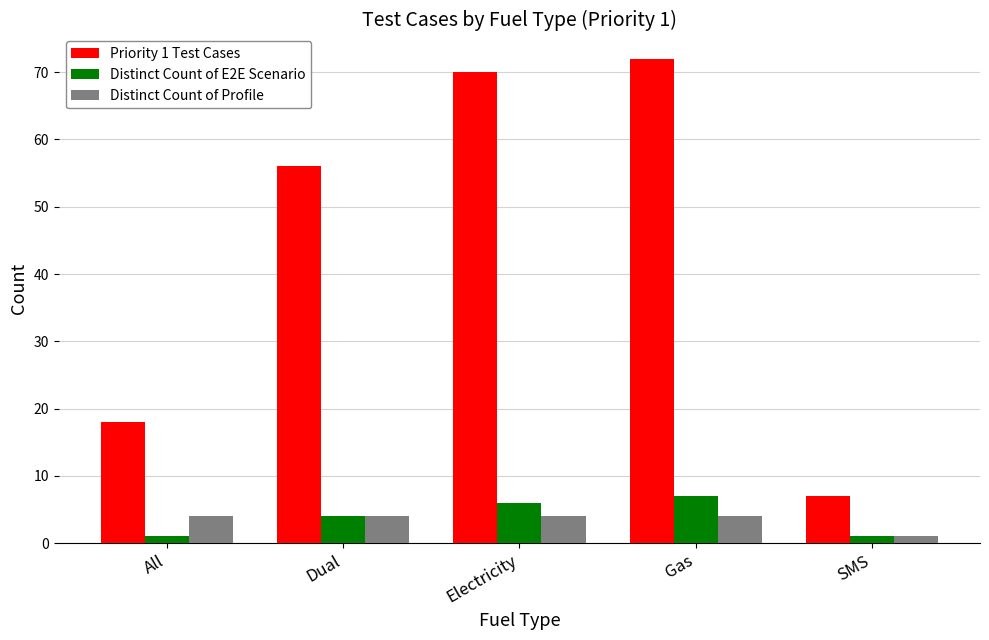

What is the value of the Distinct Count of E2E Scenario bar at the 2nd from the left?

4